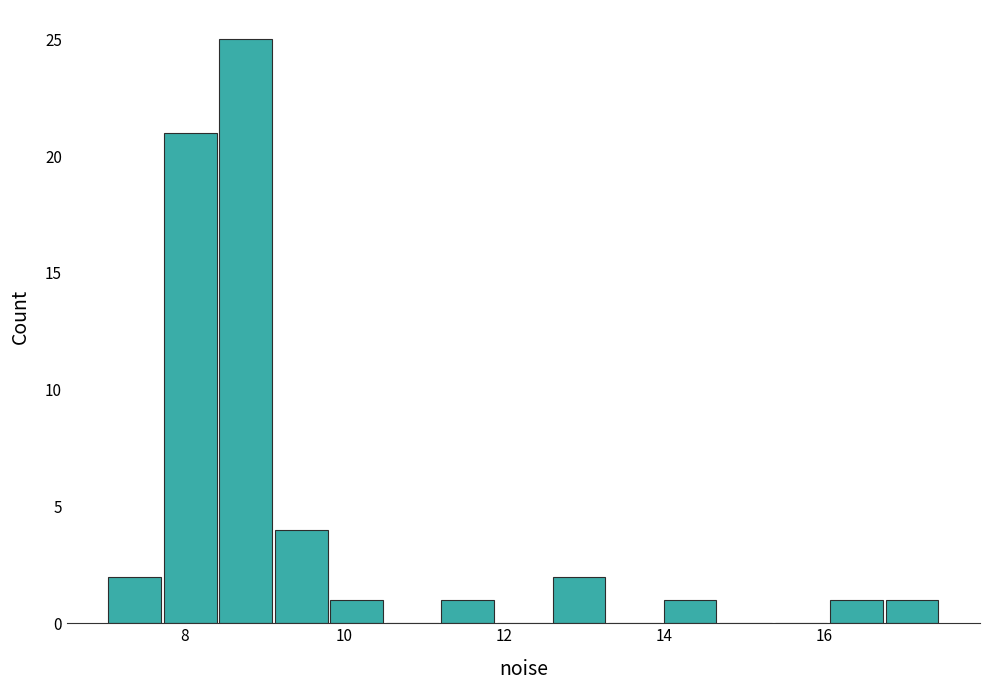

Around what value on the x-axis is the tallest bar? Give the approximate position of its centre, as read against the axis.

8.8